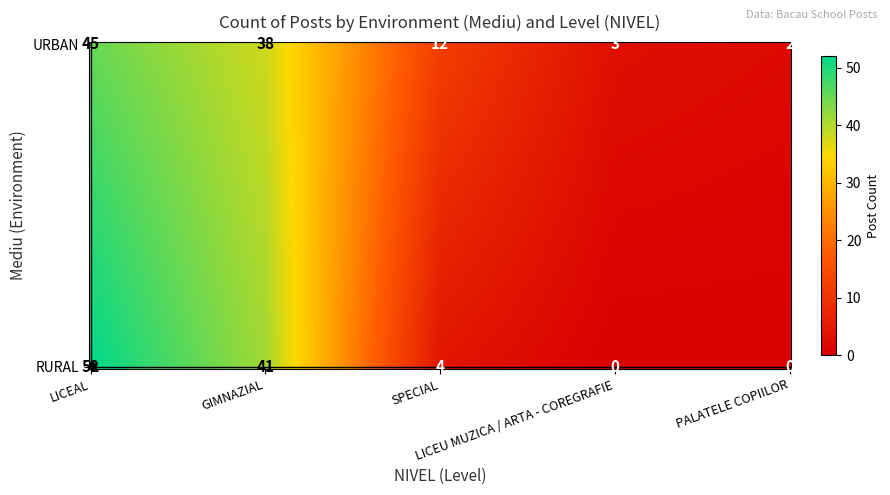

Reading left to right, transcribe all the data shown in this chart.

45	38	12	3	2	52	41	4	0	0